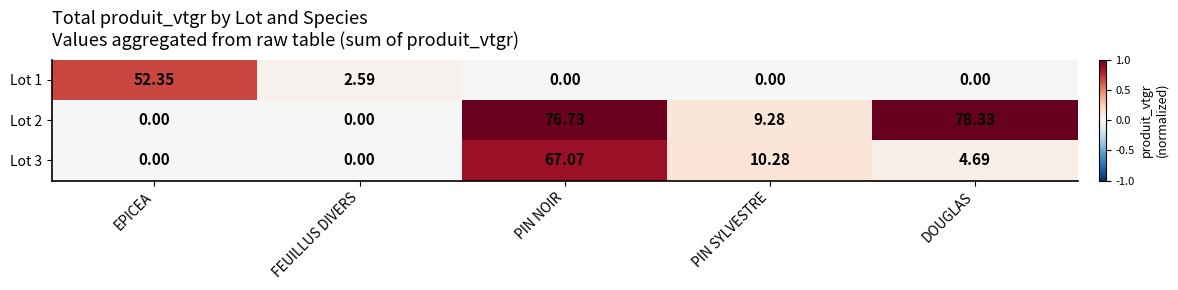

Between EPICEA and PIN NOIR, which series saw the biggest shift?

Lot 2